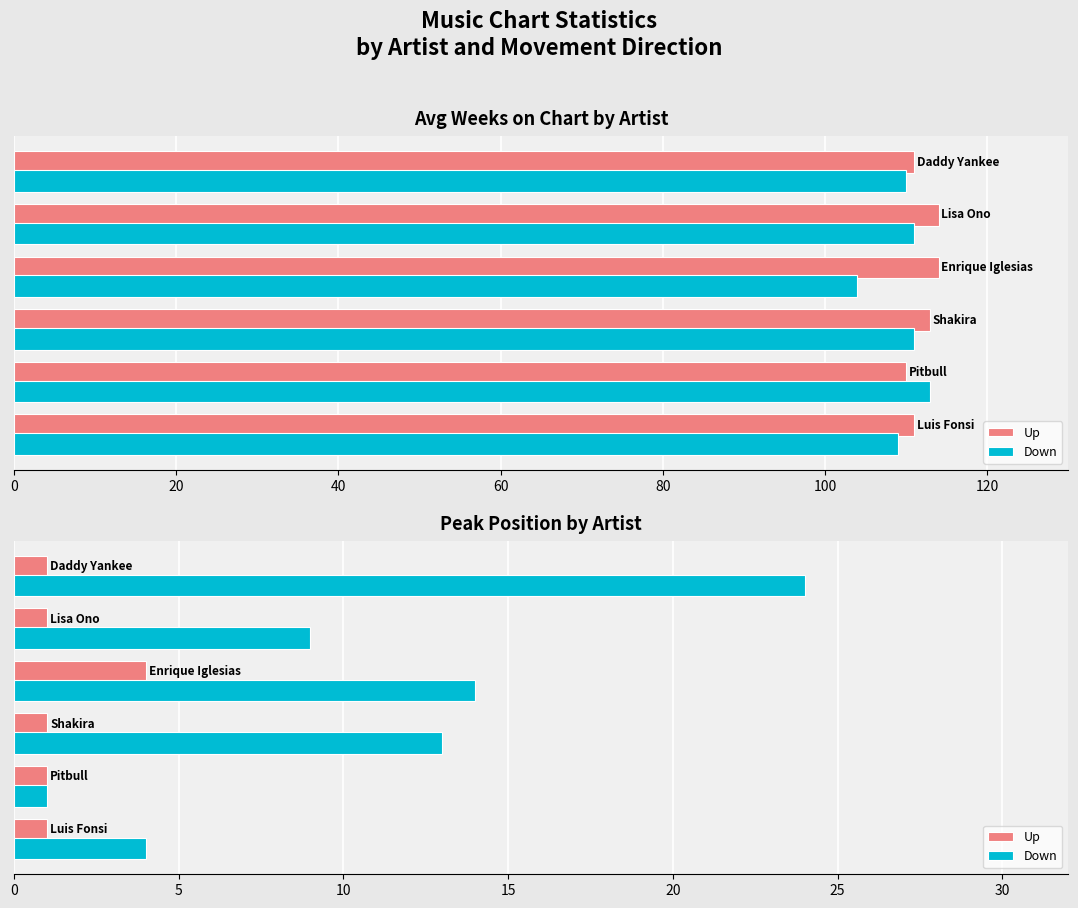

What is the sum of all Up values?

9